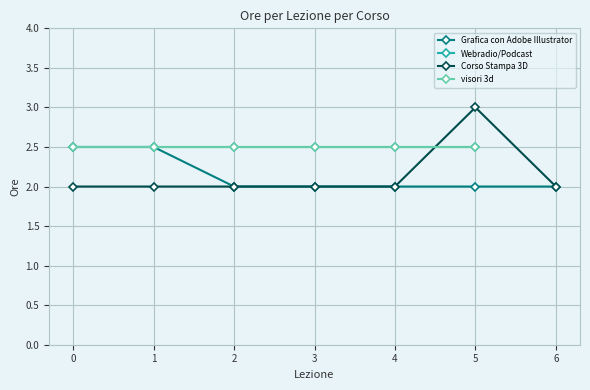

What is the difference between the second highest and second lowest values in the Grafica con Adobe Illustrator series?

0.5